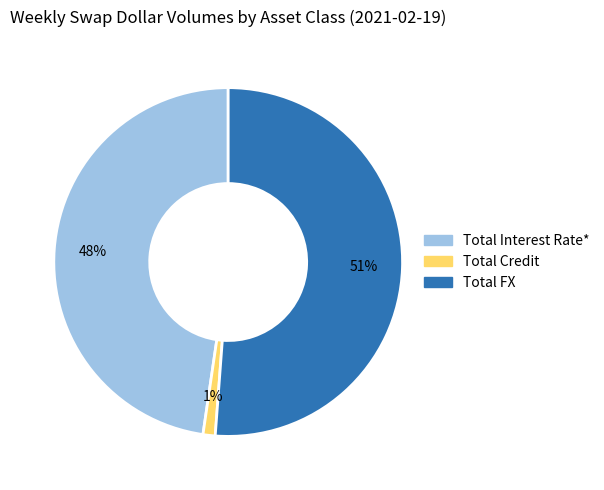

How many segments does this pie chart have?

3